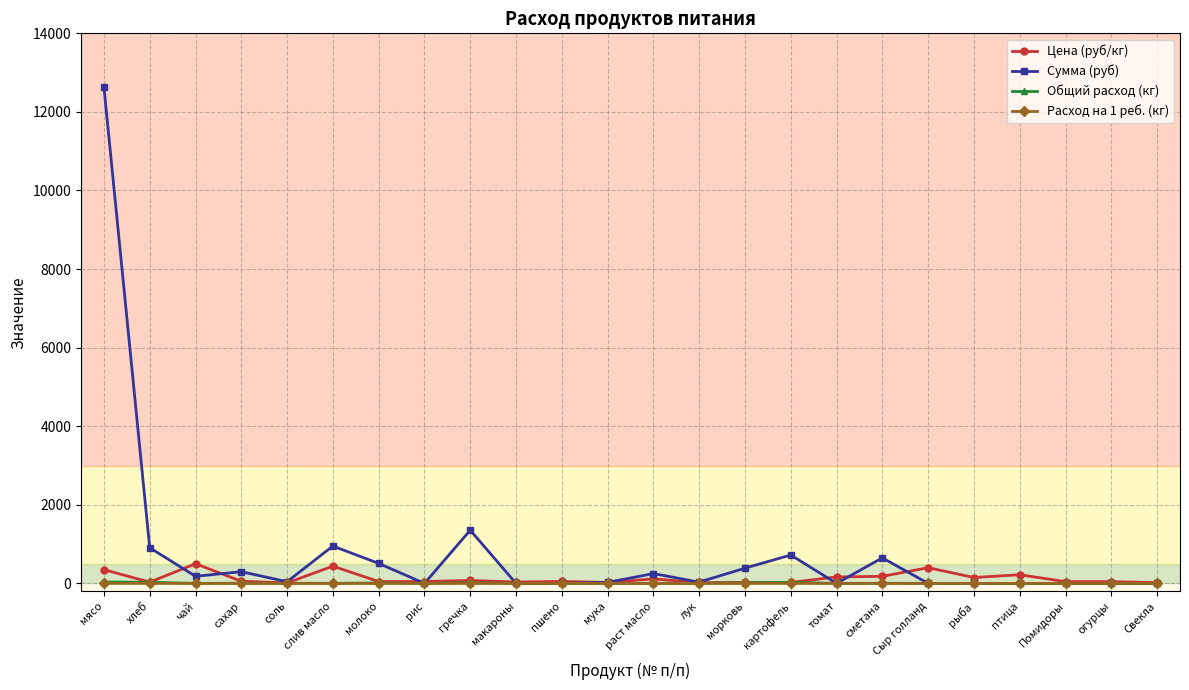

True or false: Расход на 1 реб. (кг) has more than 2 points higher than both neighbors.

True